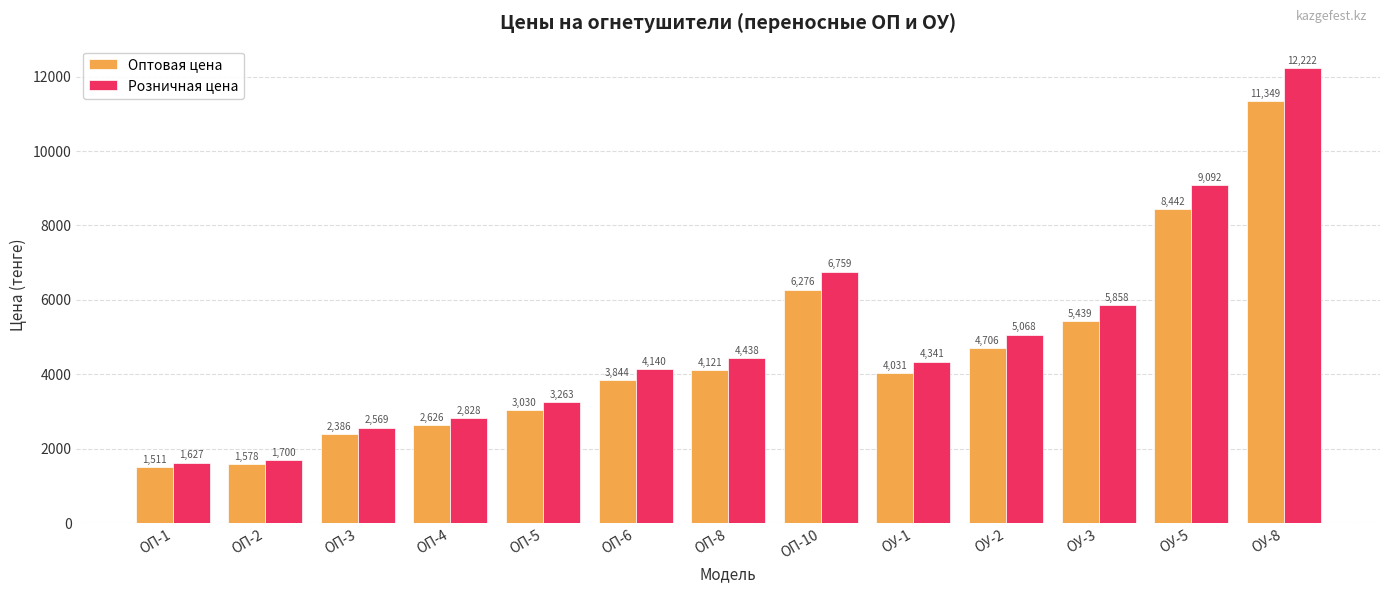

Which label corresponds to the largest value in the chart?

ОУ-8